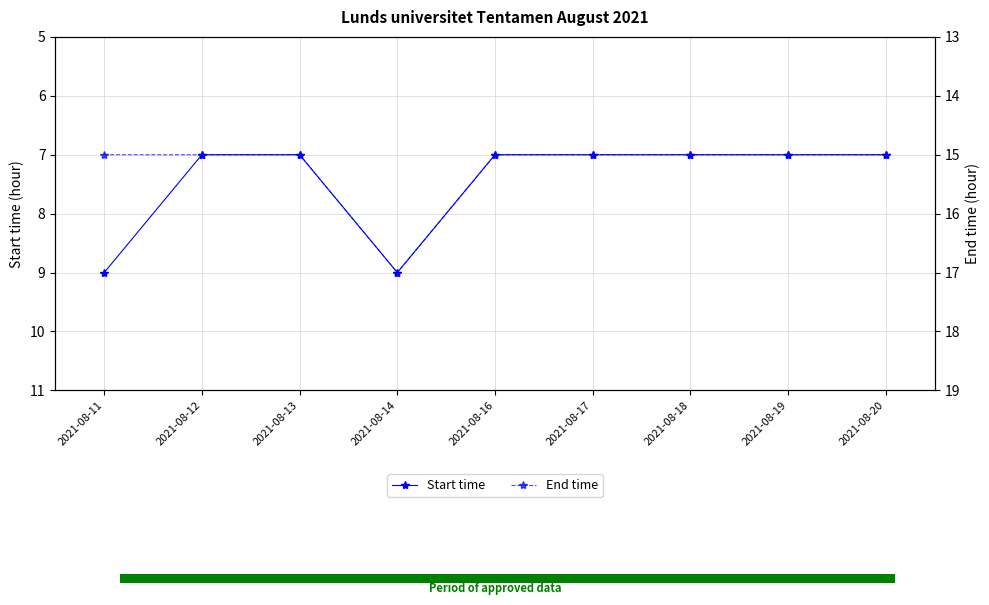

Reading left to right, extract all data points from this chart.

Start time: 2021-08-11=9	2021-08-12=7	2021-08-13=7	2021-08-14=9	2021-08-16=7	2021-08-17=7	2021-08-18=7	2021-08-19=7	2021-08-20=7
End time: 2021-08-11=15	2021-08-12=15	2021-08-13=15	2021-08-14=17	2021-08-16=15	2021-08-17=15	2021-08-18=15	2021-08-19=15	2021-08-20=15